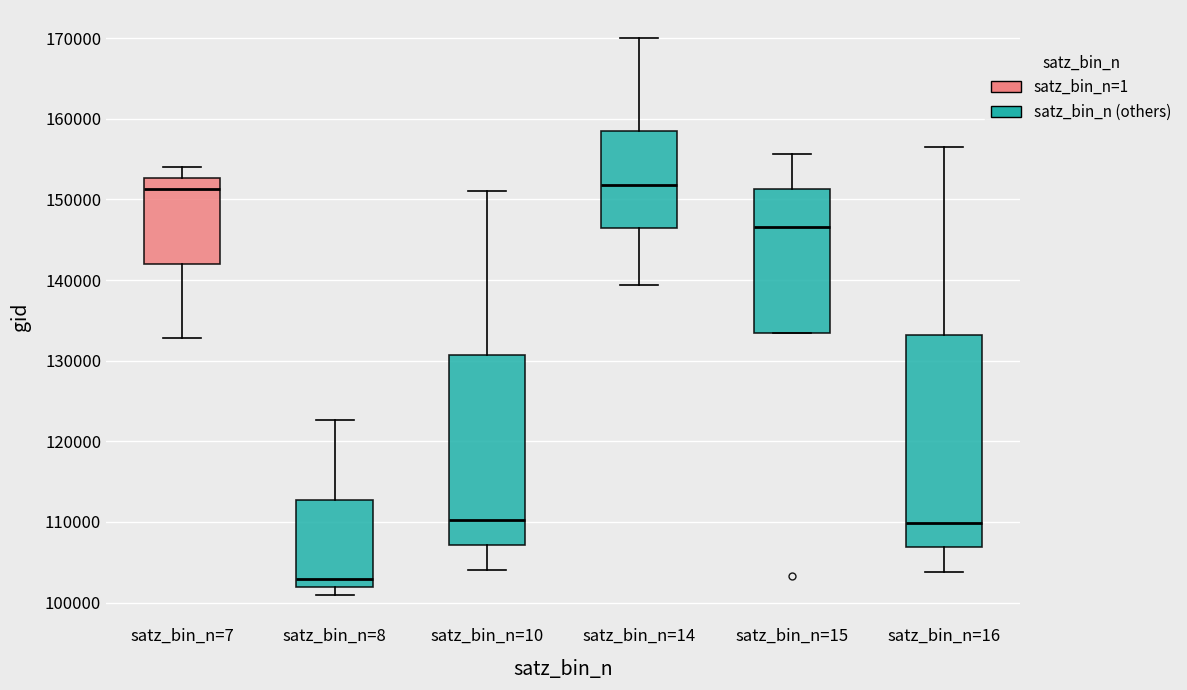

Reading left to right, transcribe this box plot: for each box, give where its median line is, the range the box spans, and where its two whiskers end, as read against the y-axis. The values are not printed on the chart, so give them approximately, as read against the axis.

satz_bin_n=7: median 151000, box 142000 to 153000, whiskers 133000 to 154000
satz_bin_n=8: median 103000, box 102000 to 113000, whiskers 101000 to 123000
satz_bin_n=10: median 110000, box 107000 to 131000, whiskers 104000 to 151000
satz_bin_n=14: median 152000, box 146000 to 159000, whiskers 139000 to 170000
satz_bin_n=15: median 147000, box 133000 to 151000, whiskers 133000 to 156000
satz_bin_n=16: median 110000, box 107000 to 133000, whiskers 104000 to 157000